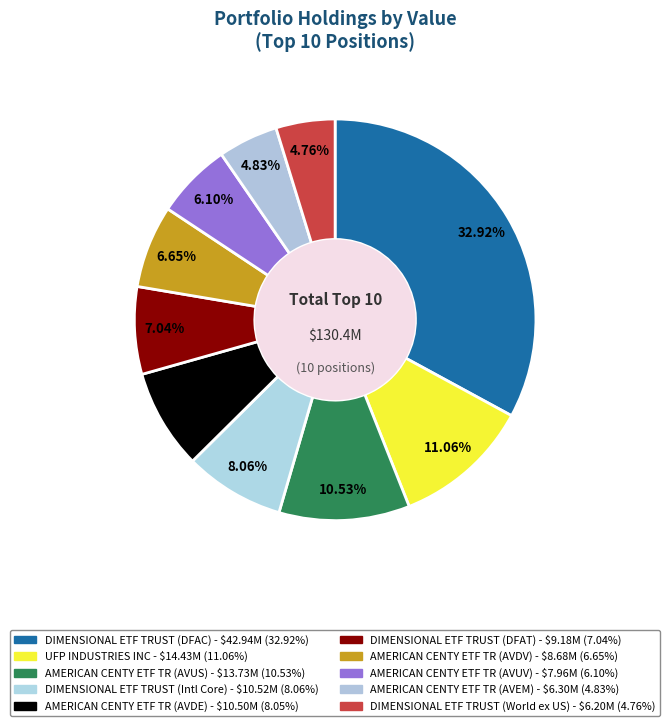

The AMERICAN CENTY ETF TR (AVDV) slice represents 7% of the pie. True or false?

True